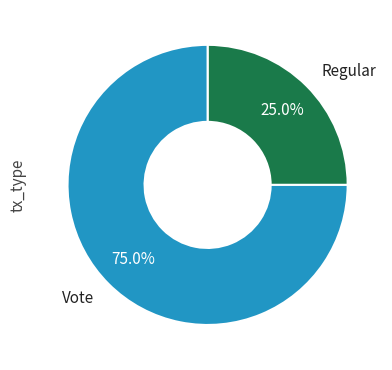

Is it true that Vote is 75% of the pie?

True